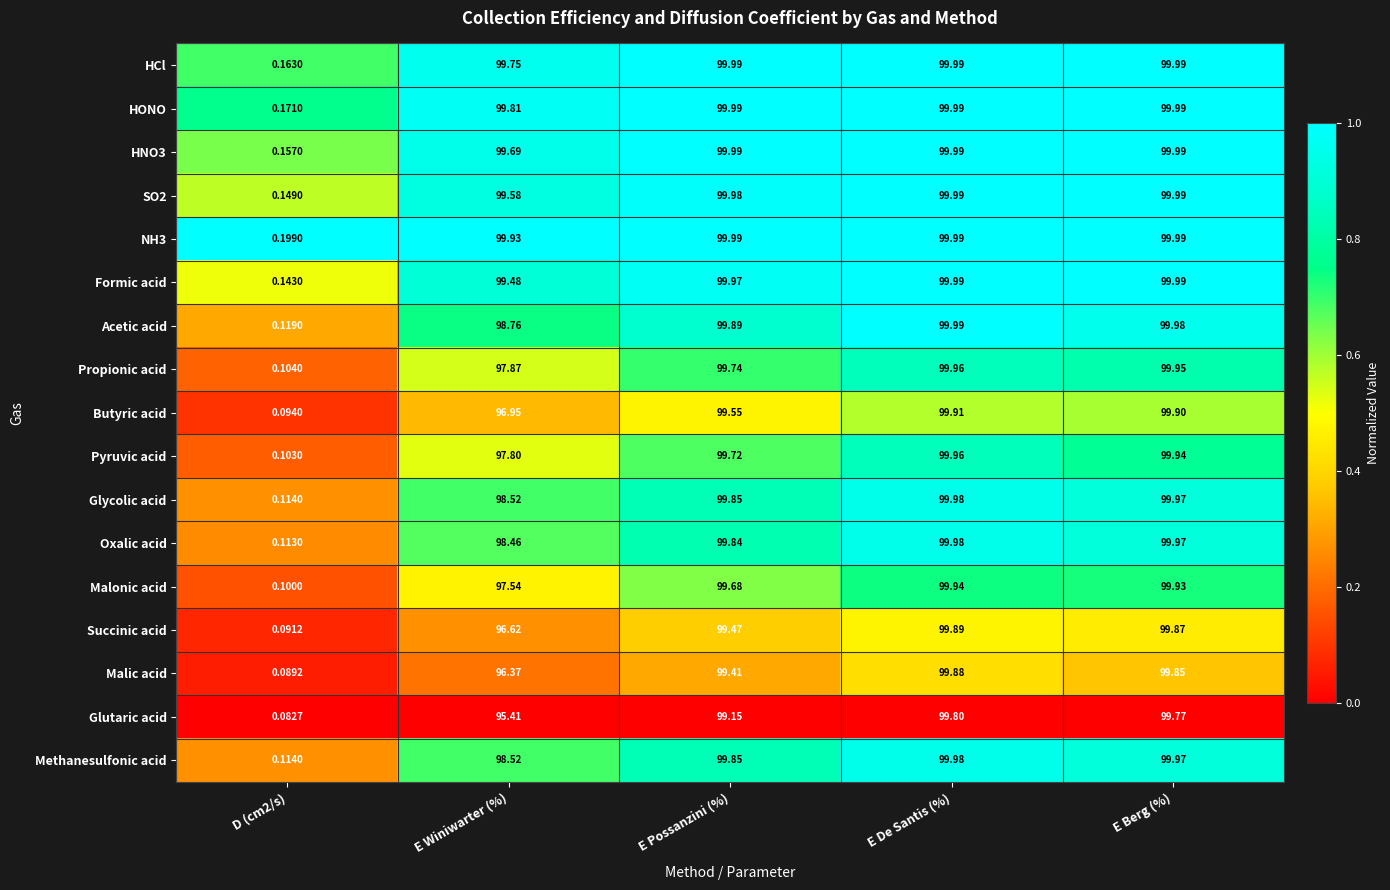

At which category is the sum across all series the highest?

E De Santis (%)